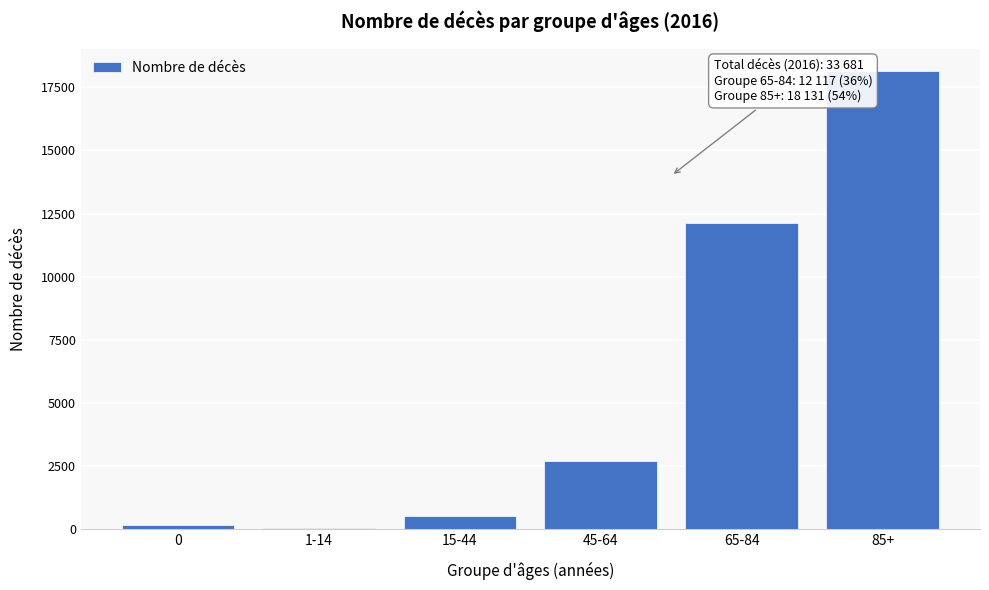

Reading left to right, extract all data points from this chart.

0=162	1-14=45	15-44=519	45-64=2707	65-84=12117	85+=18131